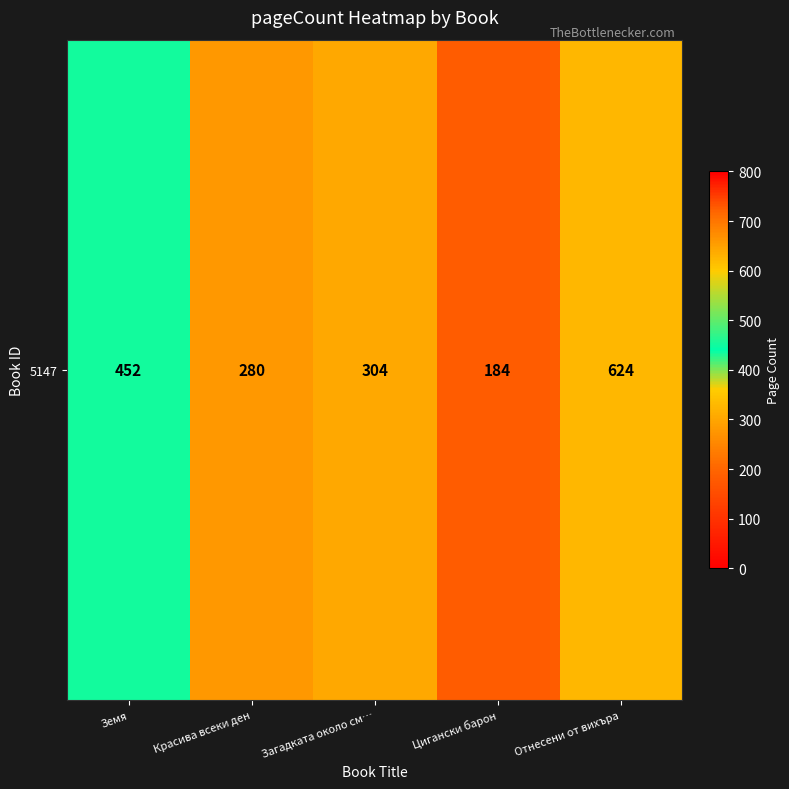

How many values exceed 304?

2